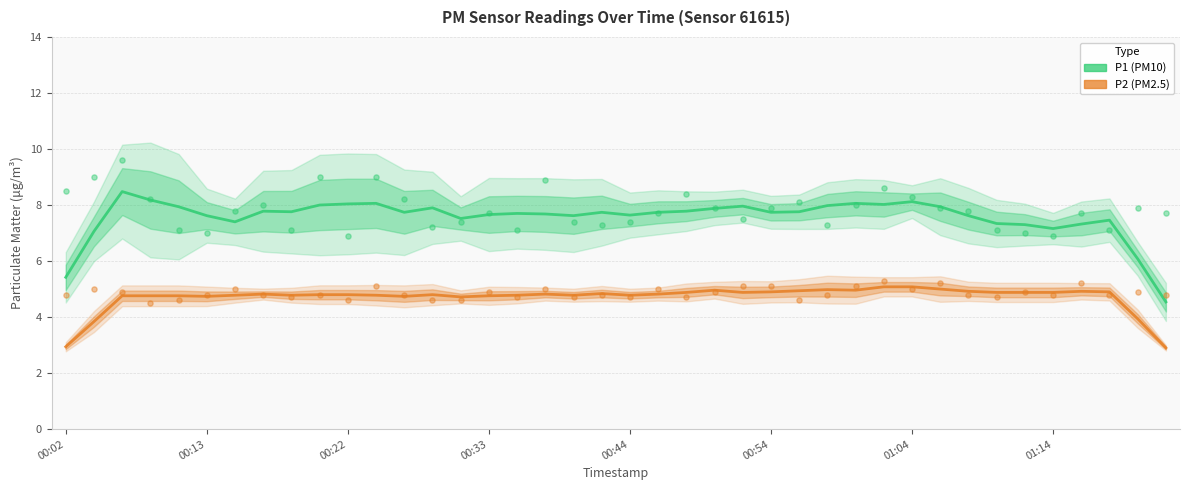

What are all the series names shown in the legend?

P1 (PM10), P2 (PM2.5)